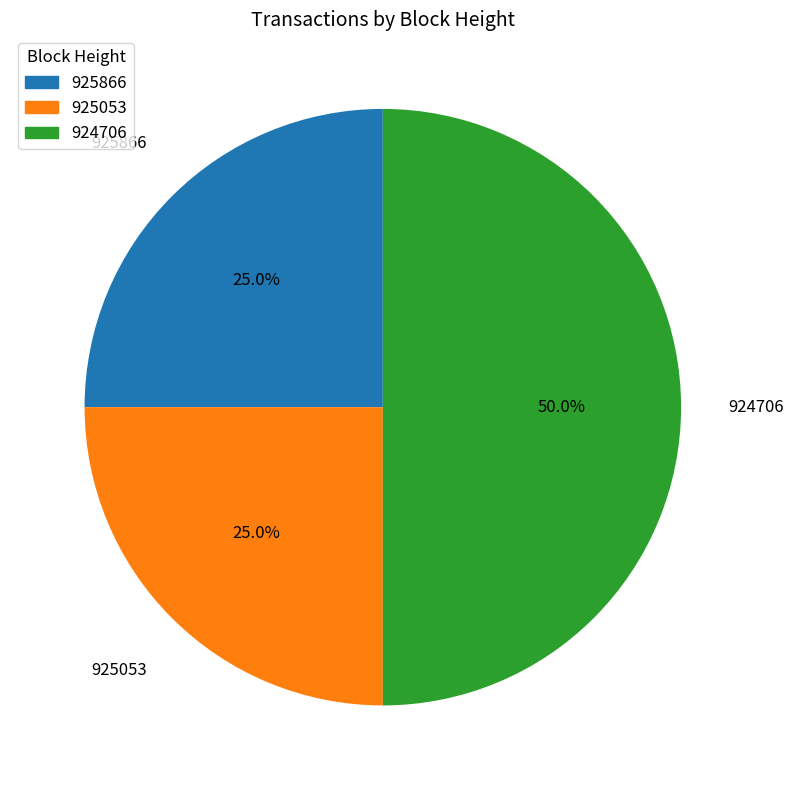

What percentage do 924706 and 925053 together represent?

75.0%